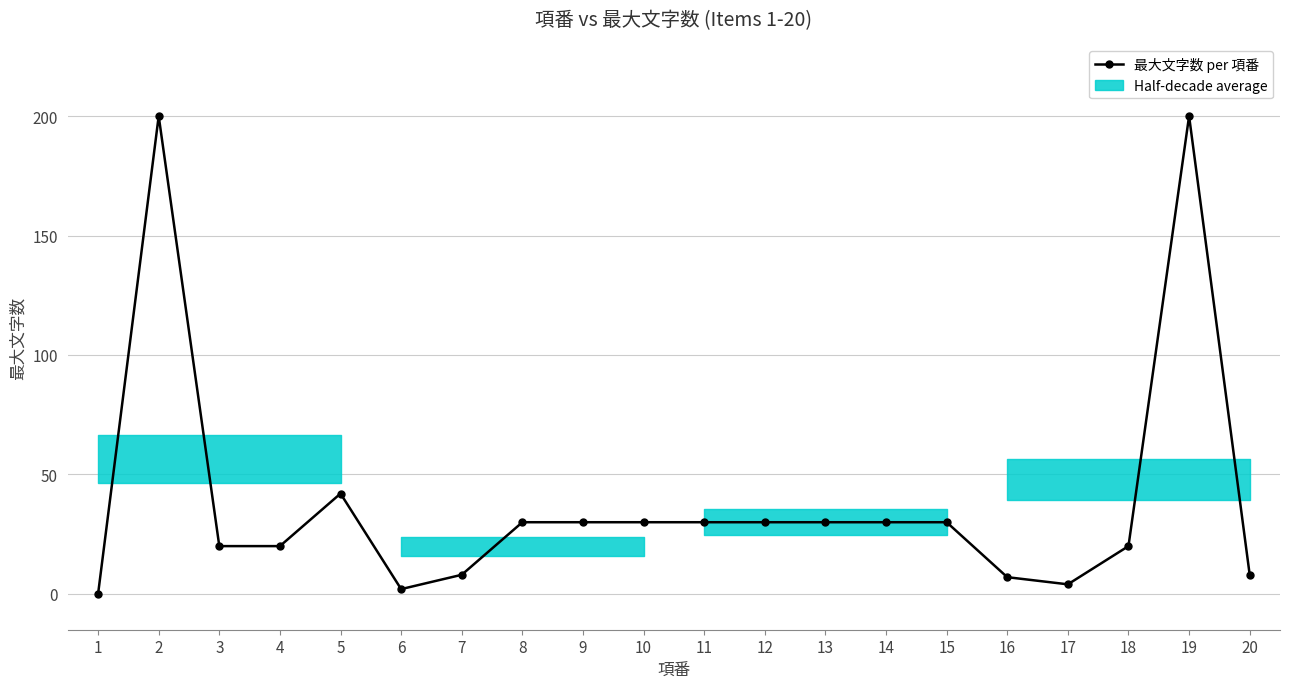

What is the value of the 19th point from the left?

200